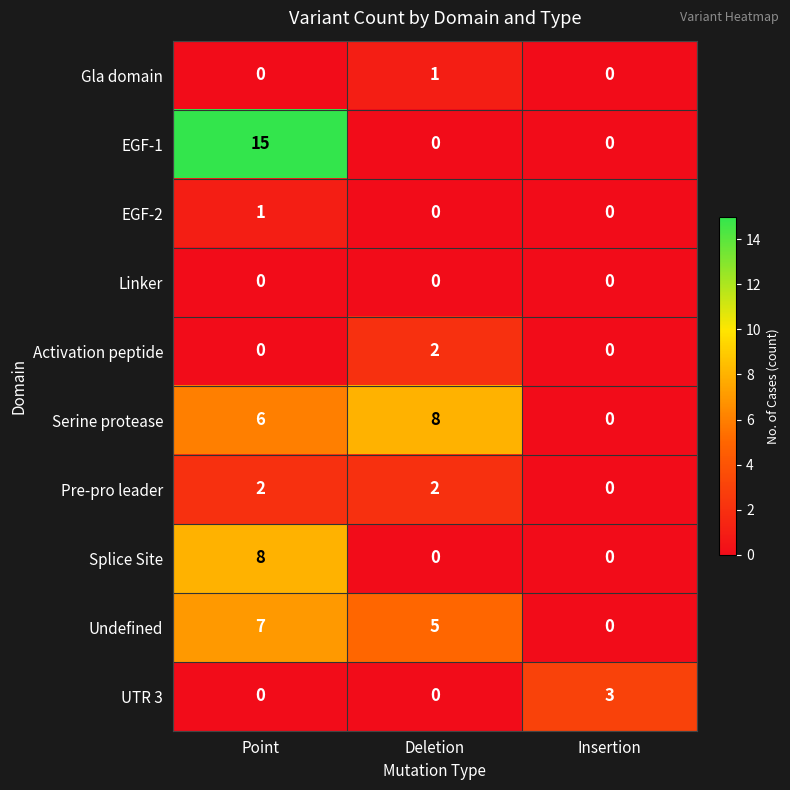

Which series has the largest total across all categories?

EGF-1